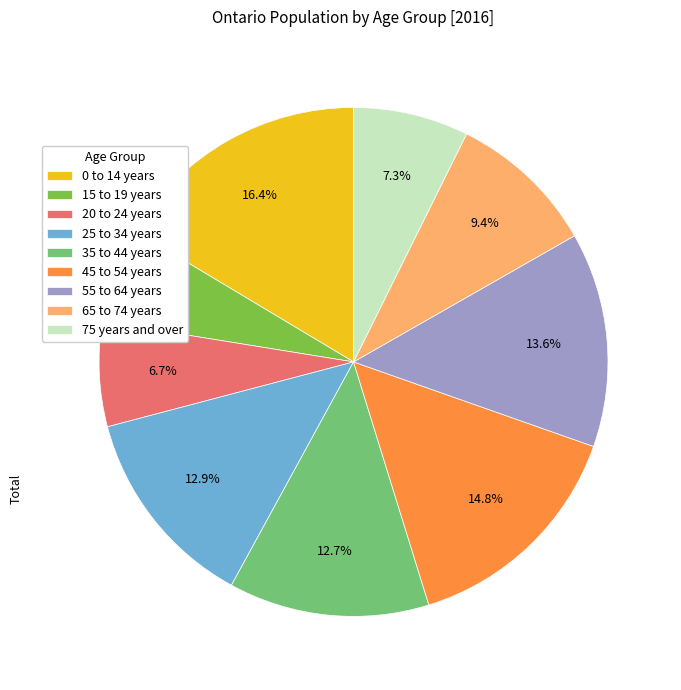

Combined, what portion of the pie is 20 to 24 years and 25 to 34 years?

19.6%